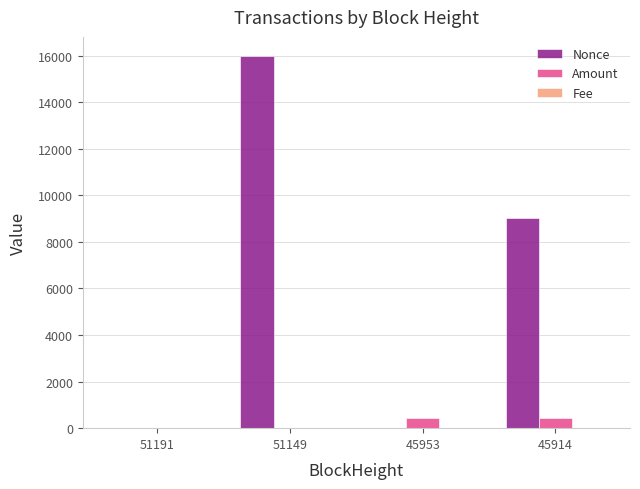

Which series changed the most between 51149 and 45914?

Nonce